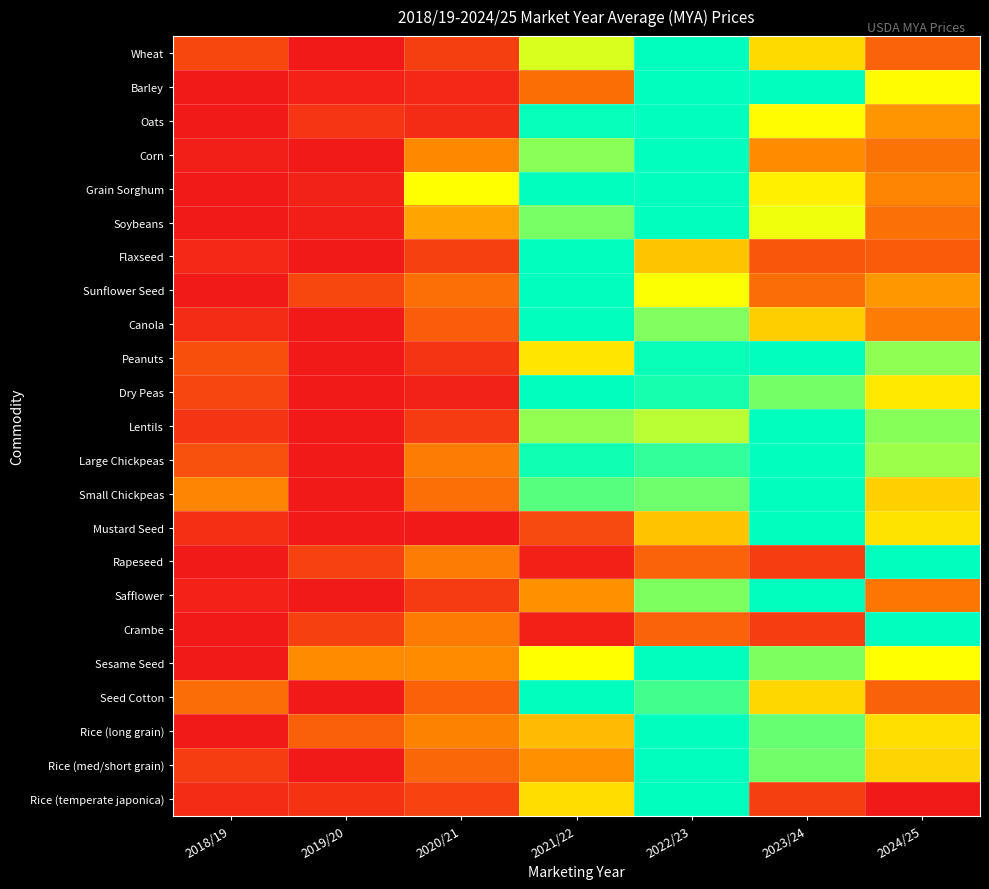

At which category is the sum across all series the highest?

2022/23